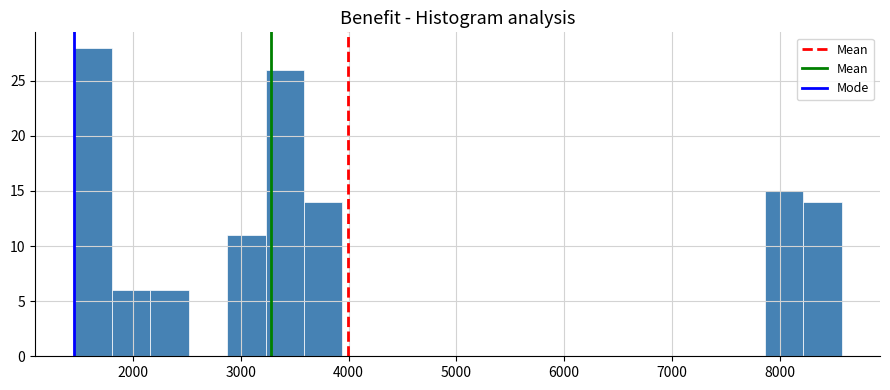

Read against the x-axis, roughly where is the centre of the tallest bar?

1600